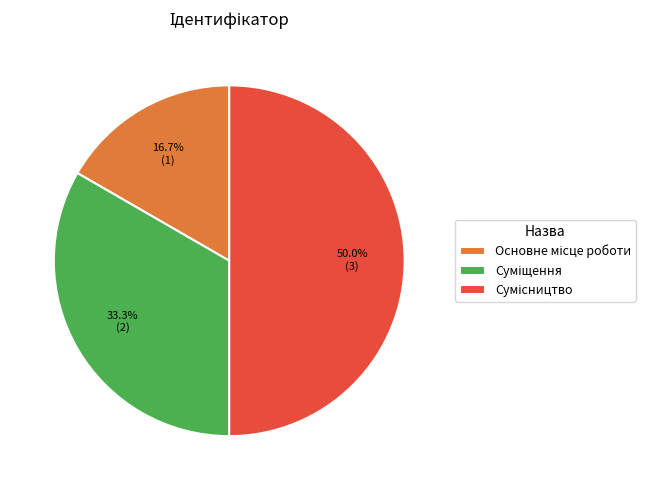

True or false: Основне місце роботи accounts for 10% of the total.

False